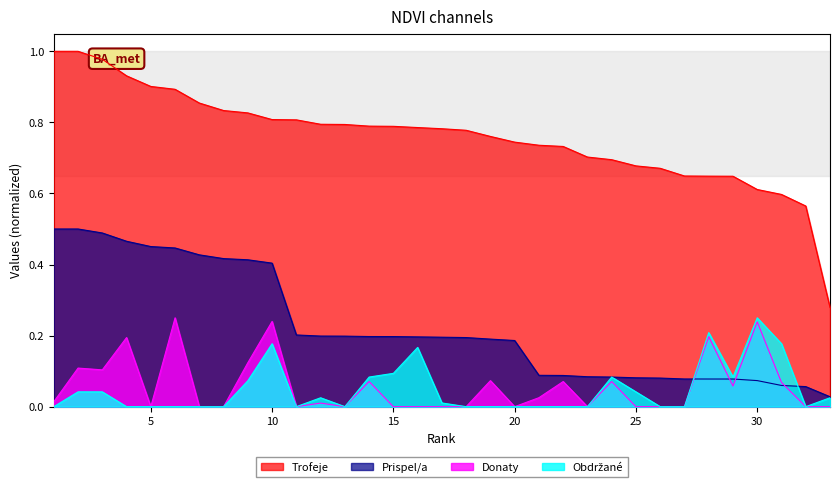

Rank the series at 16 from highest to lowest value.

Trofeje, Prispel/a, Obdrzane, Donaty